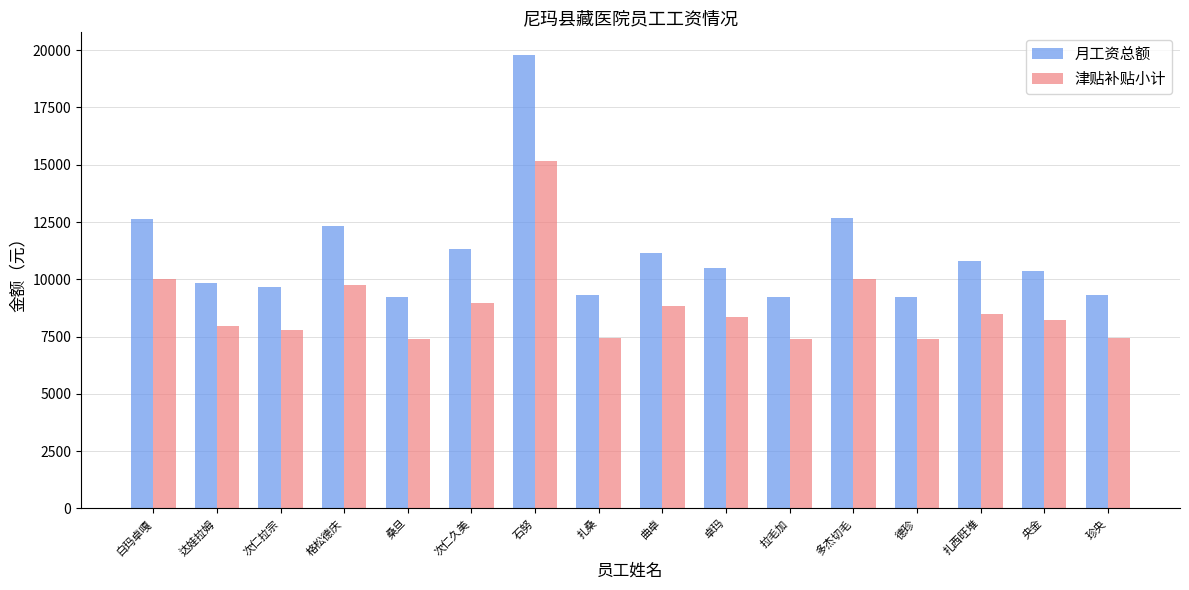

List the series in order of their peak value, highest first.

月工资总额, 津贴补贴小计